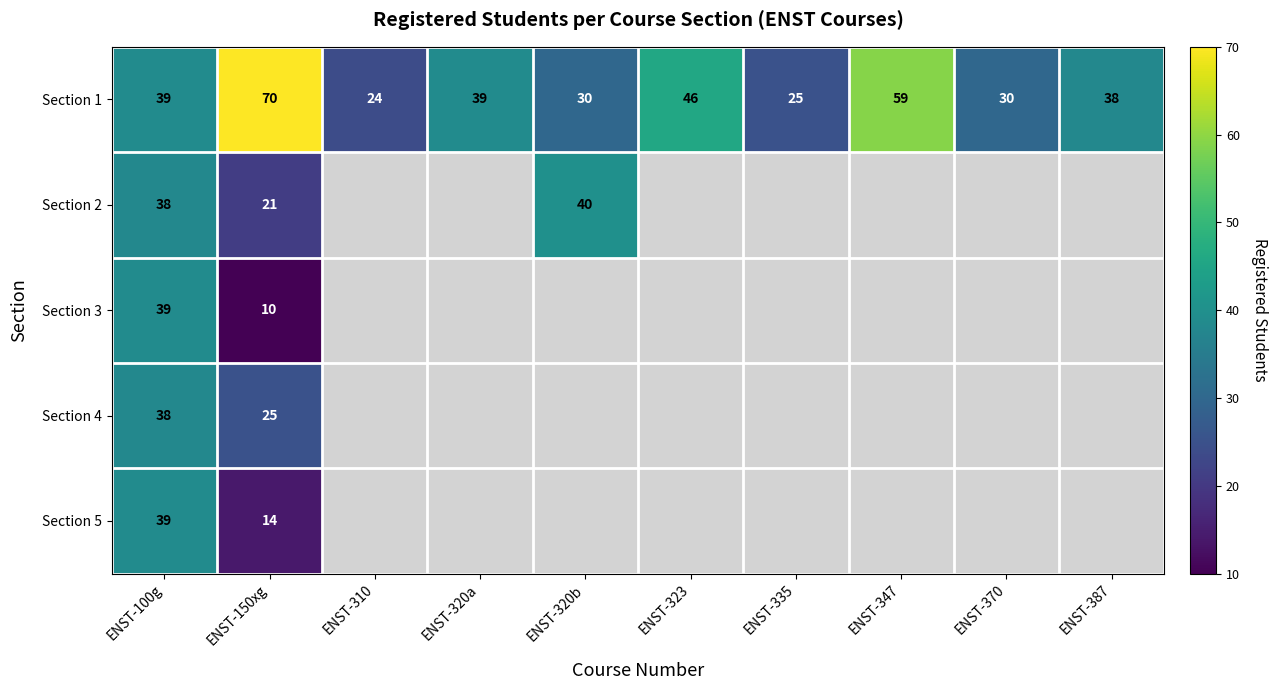

What is the spread (max minus min) of values at ENST-150xg?

60